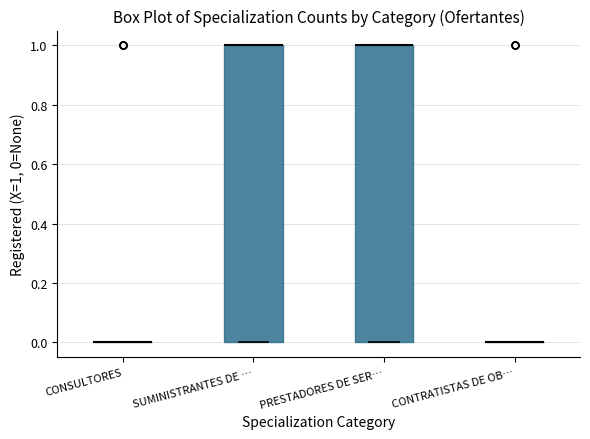

Reading left to right, transcribe this box plot: for each box, give where its median line is, the range the box spans, and where its two whiskers end, as read against the y-axis. The values are not printed on the chart, so give them approximately, as read against the axis.

CONSULTORES: box collapsed to a line at 0, whiskers 0 to 0
SUMINISTRANTES DE …: median 1 (drawn on the box's upper edge), box 0 to 1, whiskers 0 to 1
PRESTADORES DE SER…: median 1 (drawn on the box's upper edge), box 0 to 1, whiskers 0 to 1
CONTRATISTAS DE OB…: box collapsed to a line at 0, whiskers 0 to 0